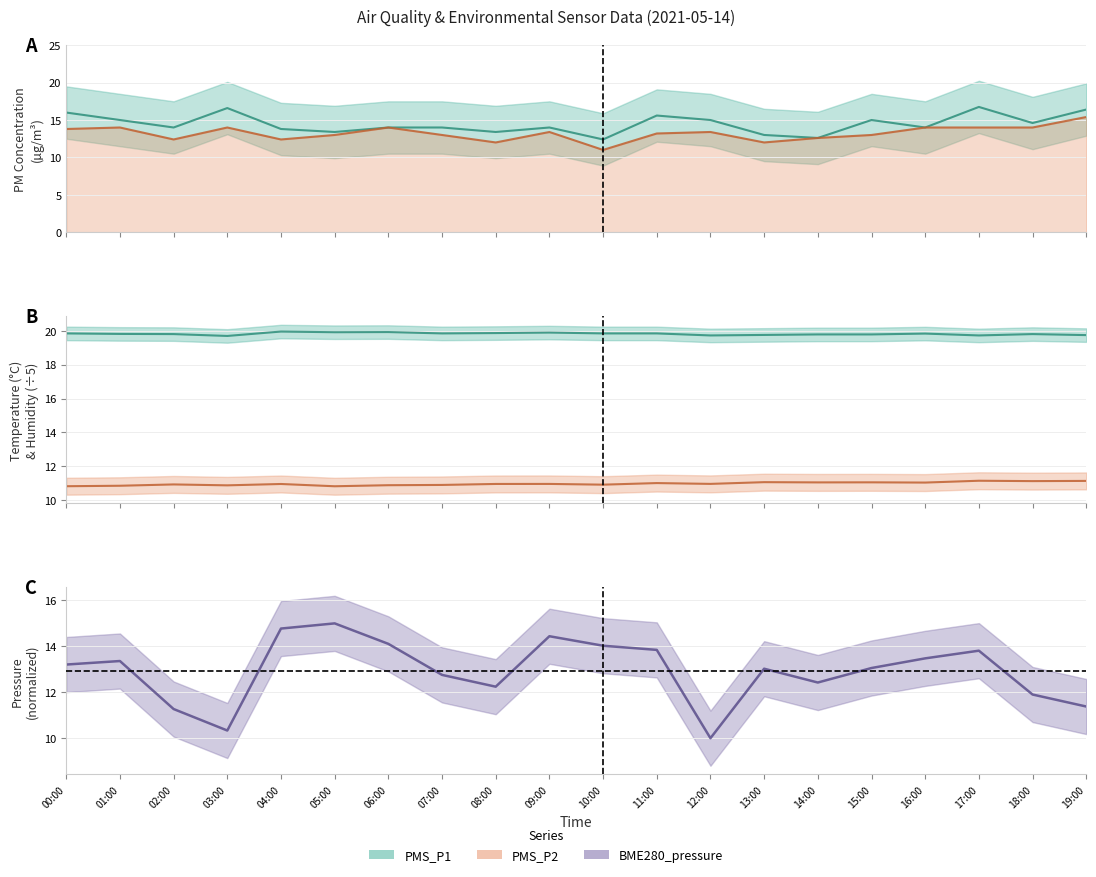

At which category does BME280_pressure (norm) reach its first local valley?

03:00